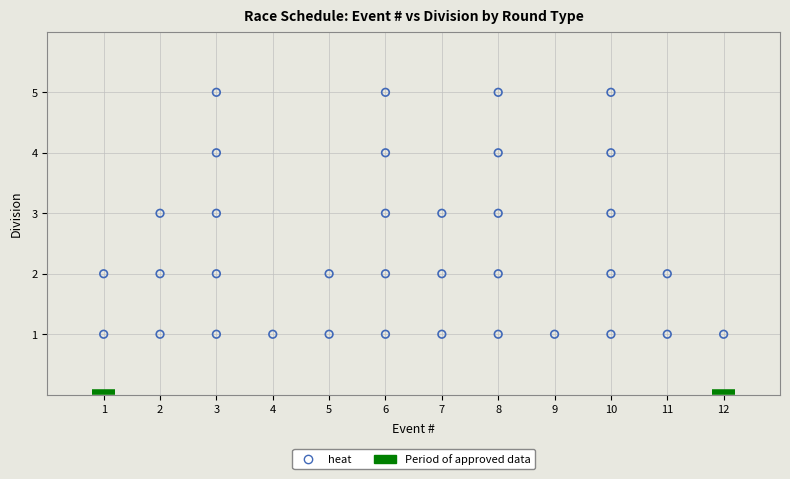

What is the range of Y values (max minus min)?

4